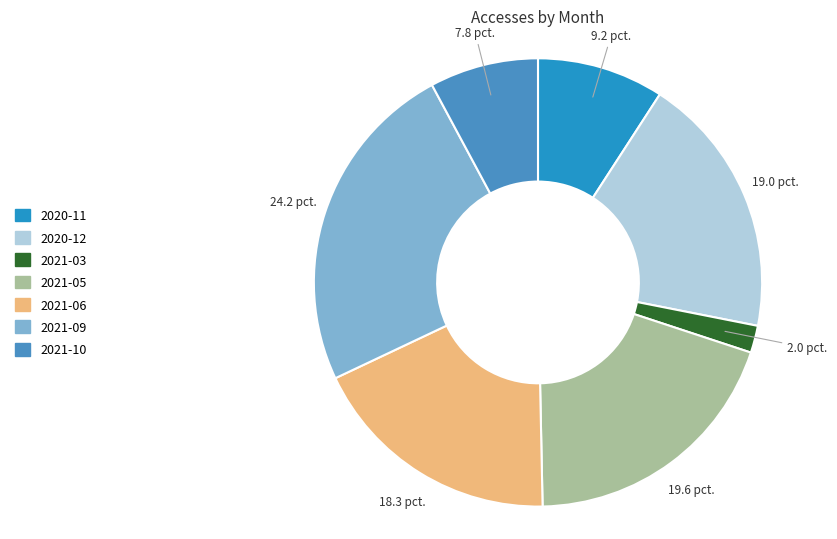

Does 2020-11 account for over 50% of the chart?

No